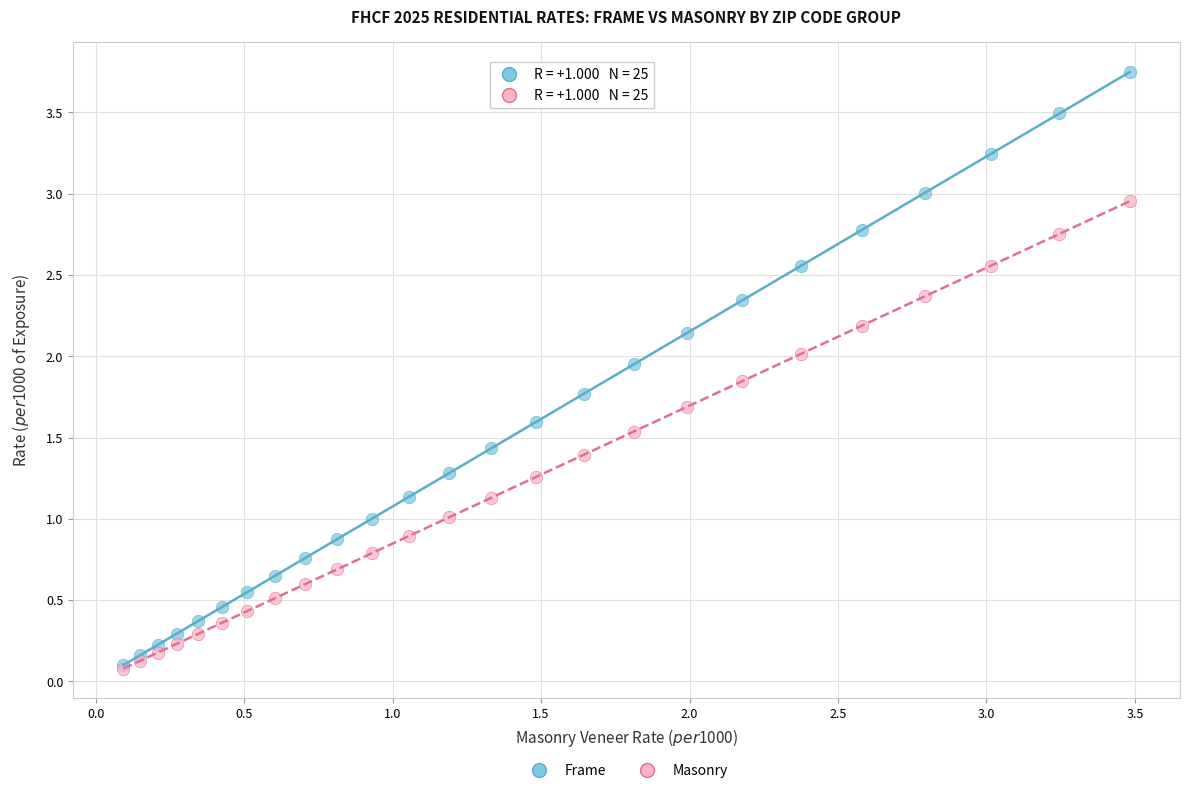

What are all the series names shown in the legend?

Frame, Masonry